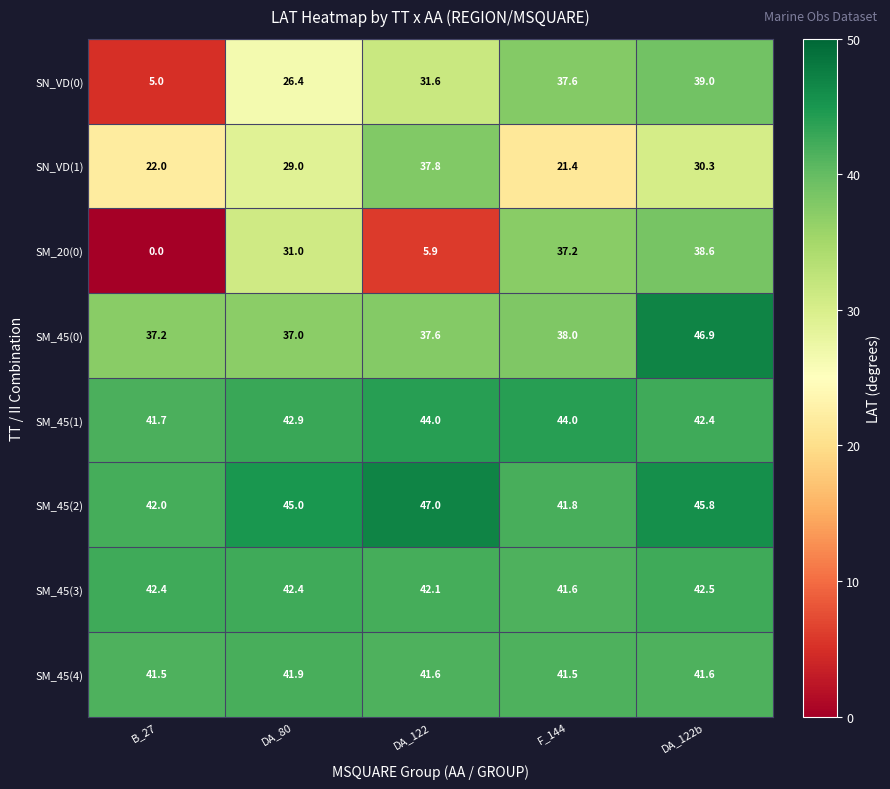

What is the highest value of the SN_VD(0) series?

39.0